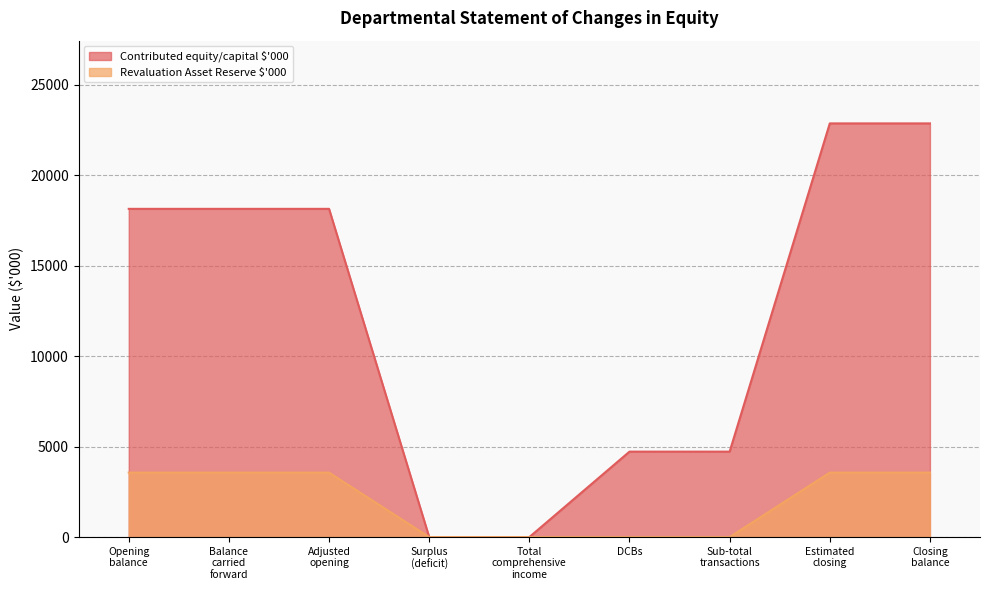

Between Opening
balance and Balance
carried
forward, which series saw the biggest shift?

Contributed equity/capital $'000